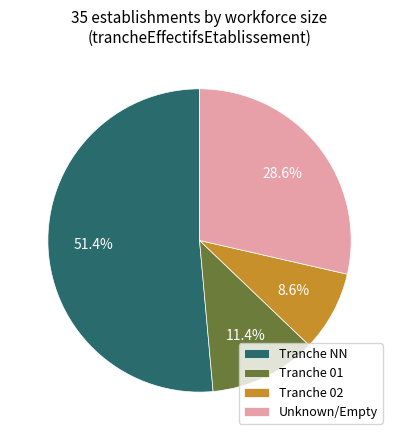

Rank the categories by value from lowest to highest.

Tranche 02, Tranche 01, Unknown/Empty, Tranche NN